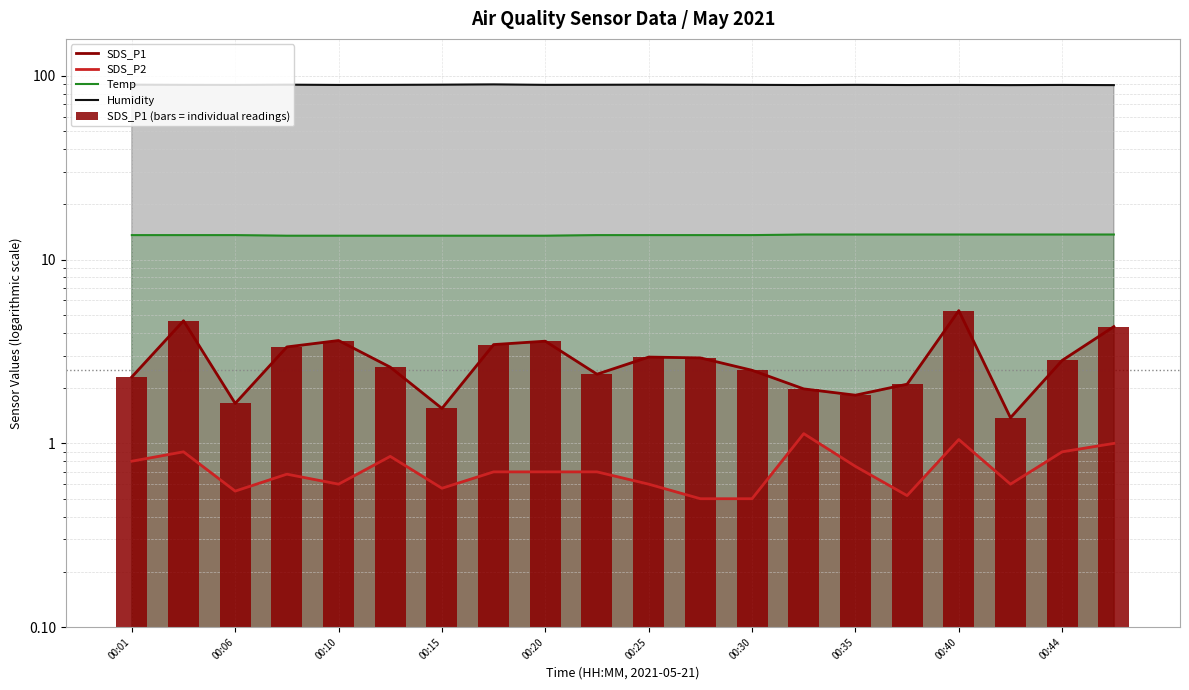

What is the sum of the Temp values at 00:30 and 00:40?

27.3